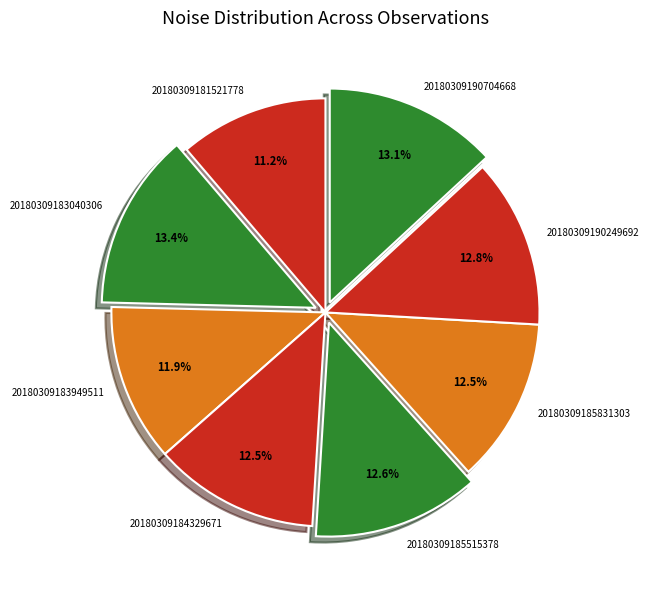

What portion of the pie excludes 20180309185831303?

87.5%